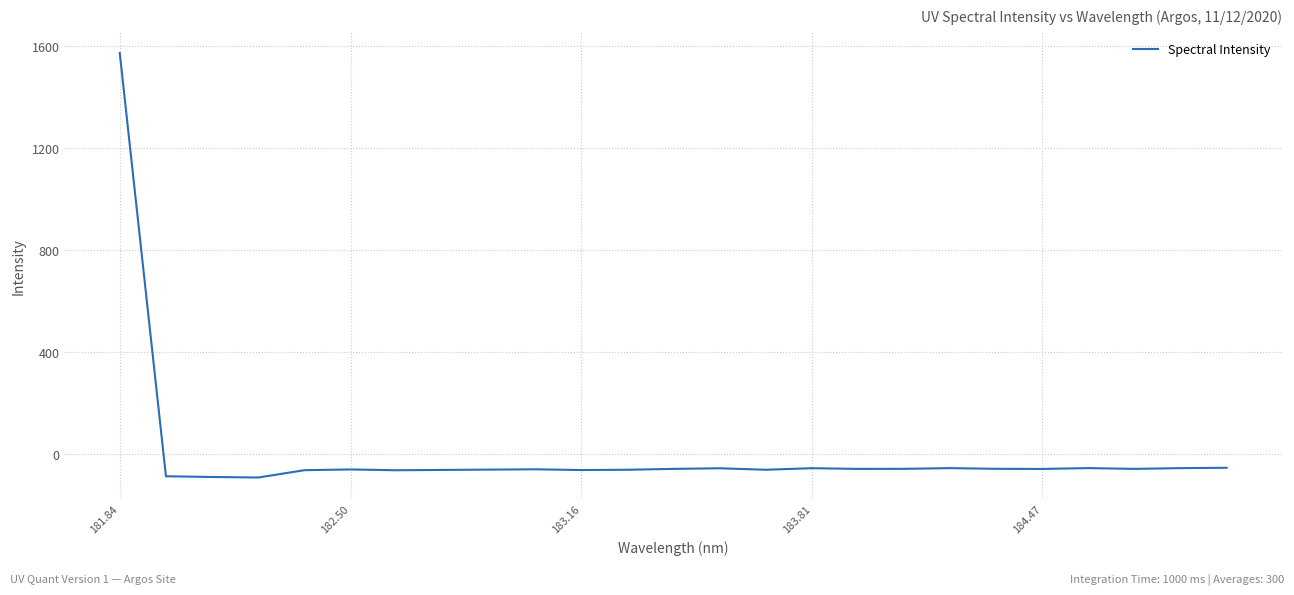

How many series are shown in this chart?

1